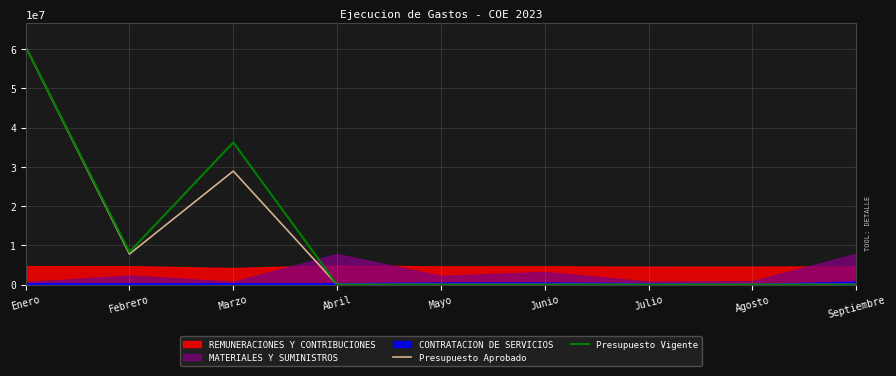

How many data points in Presupuesto Vigente are above 0?

3